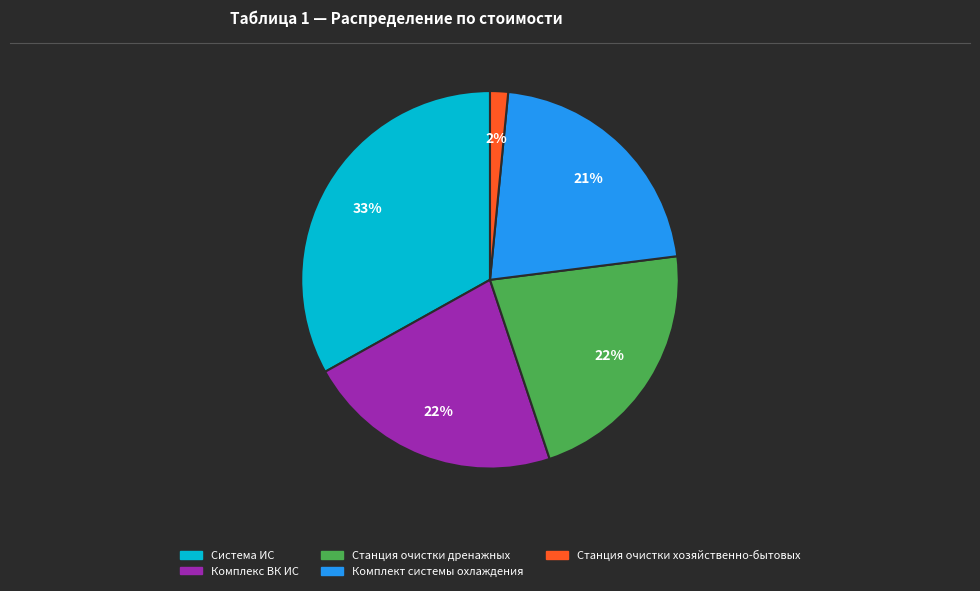

Do Станция очистки дренажных and Станция очистки хозяйственно-бытовых together represent more than half of the pie?

No